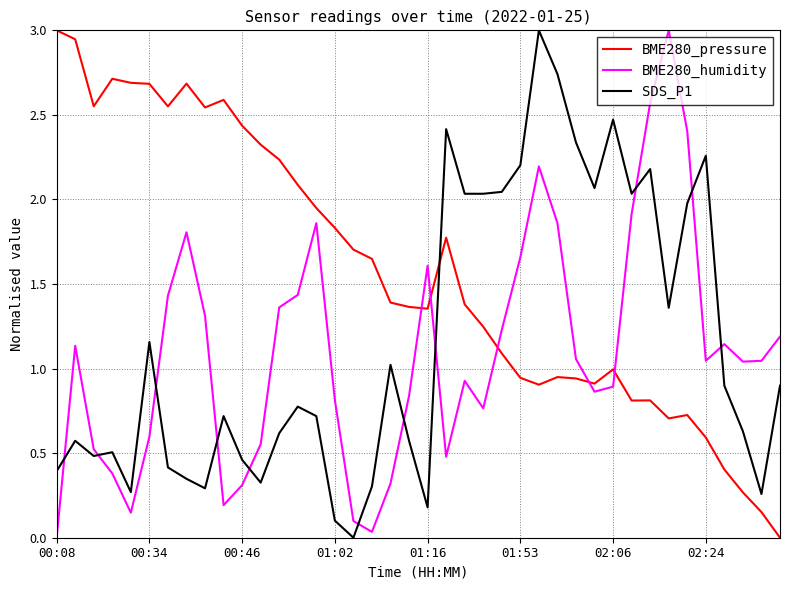

What is the maximum value for BME280_humidity?

3.0